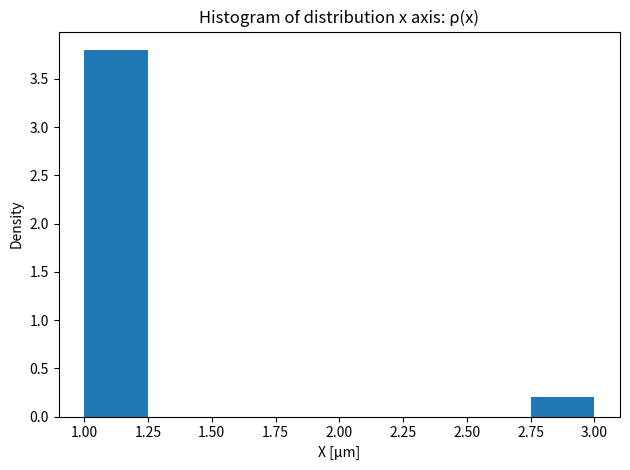

Reading left to right, transcribe this chart: for each bar, give the range it covers on the x-axis and its height. The values are not printed on the chart, so give them approximately, as read against the axis.

1.00 to 1.25: 3.8
1.25 to 1.50: 0
1.50 to 1.75: 0
1.75 to 2.00: 0
2.00 to 2.25: 0
2.25 to 2.50: 0
2.50 to 2.75: 0
2.75 to 3.00: 0.2